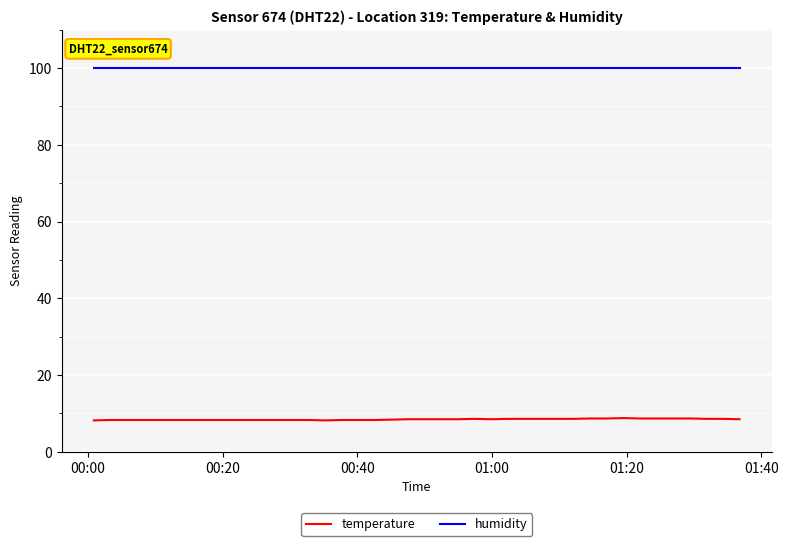

Which series has the largest range (max minus min)?

temperature